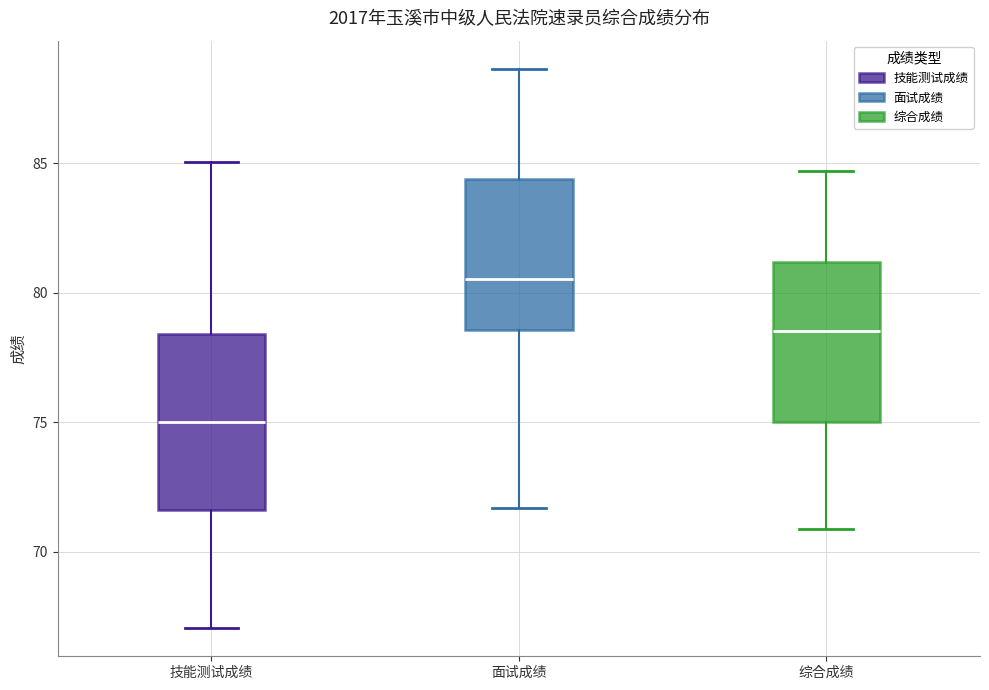

Which box's median line is the lowest?

技能测试成绩